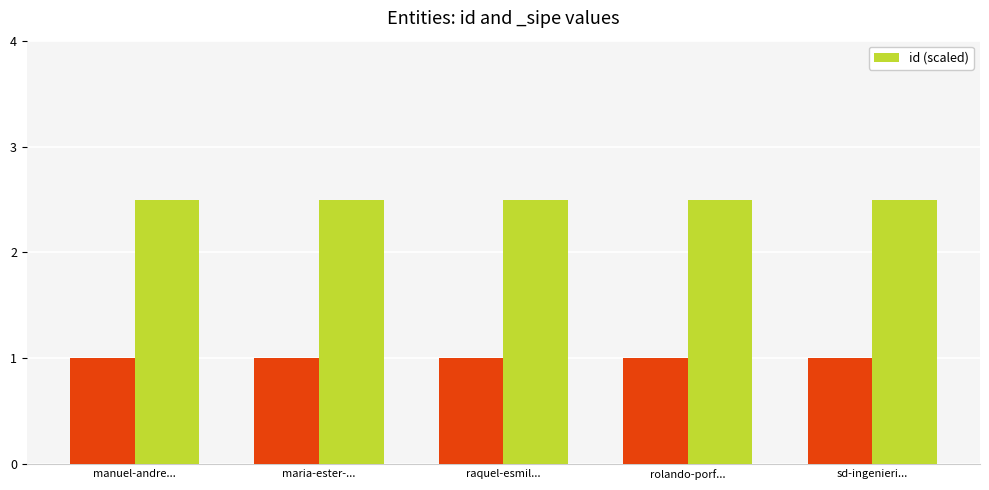

What is the value of the 1st bar from the left?

2.5